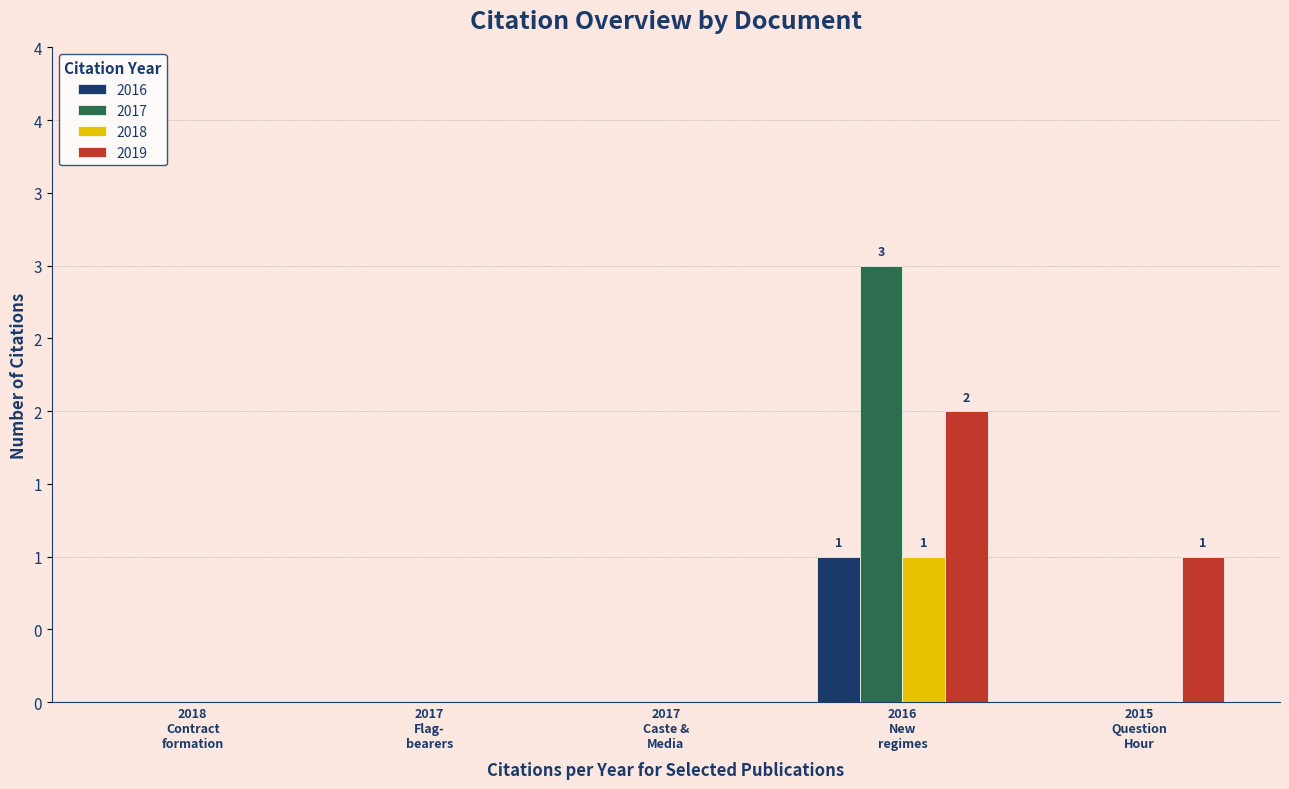

At which category is the sum across all series the highest?

2016
New
regimes